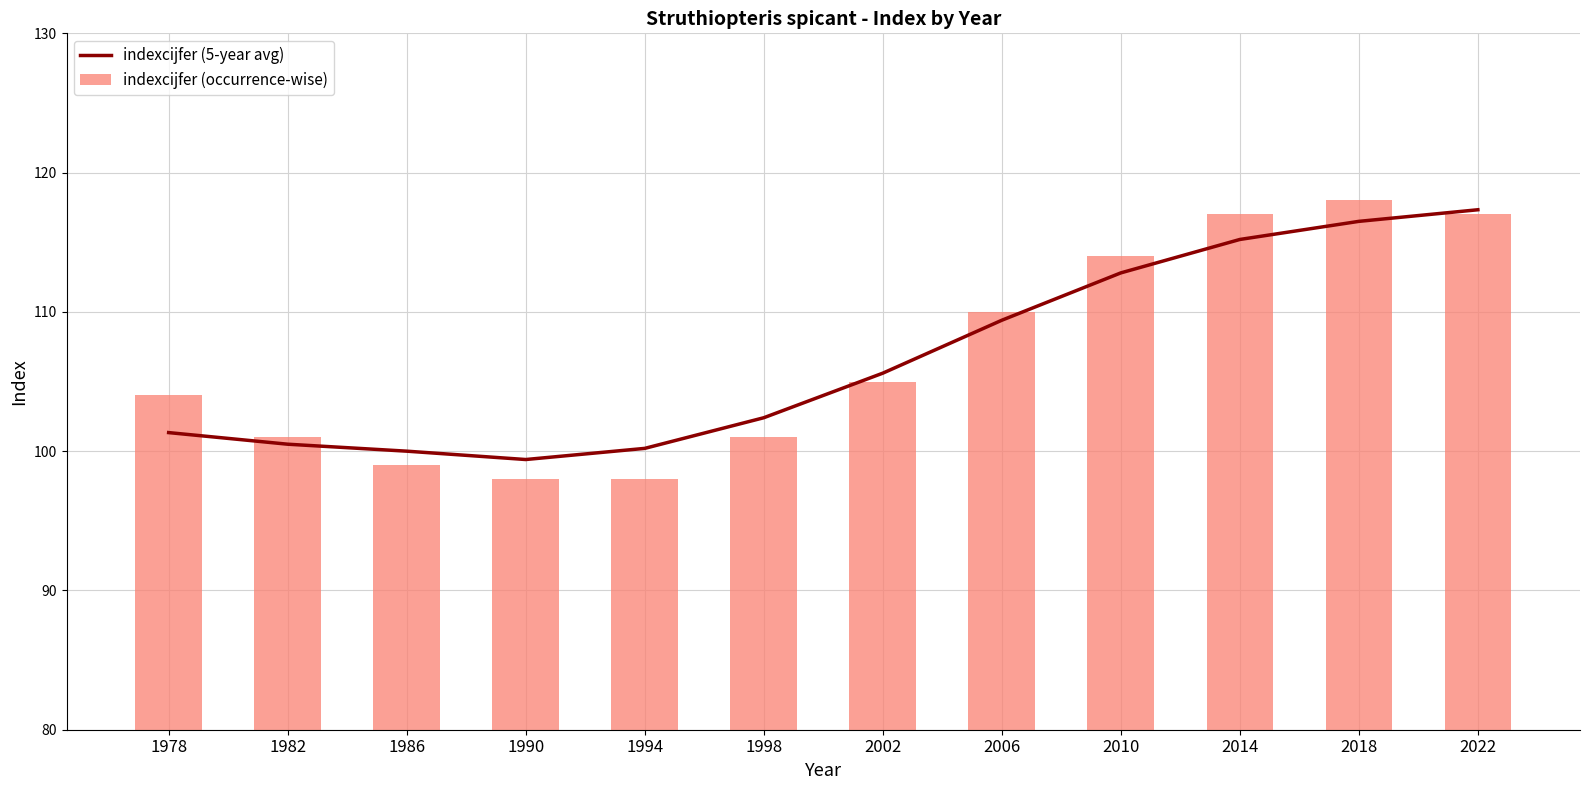

Rank the series at 1978 from lowest to highest value.

indexcijfer (5-year avg), indexcijfer (occurrence-wise)